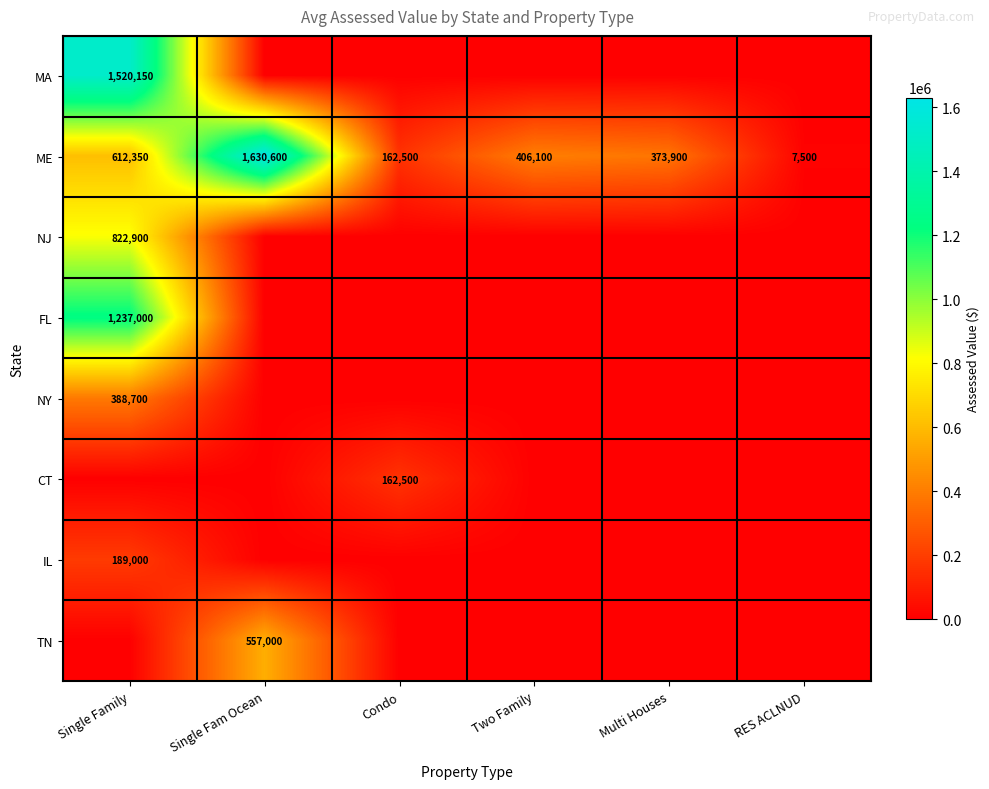

At which category is the sum across all series the highest?

Single Family